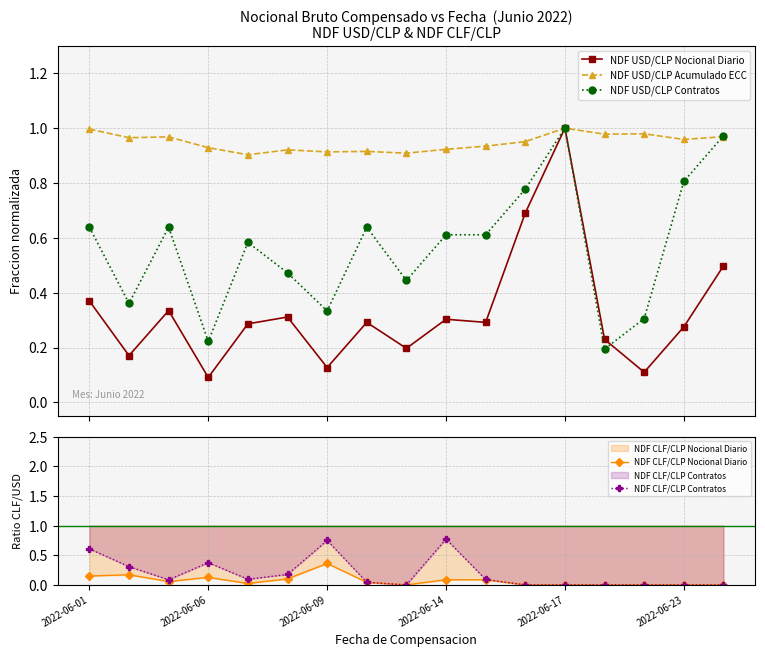

True or false: NDF USD/CLP Acumulado ECC has more than 0 interior local peaks.

True